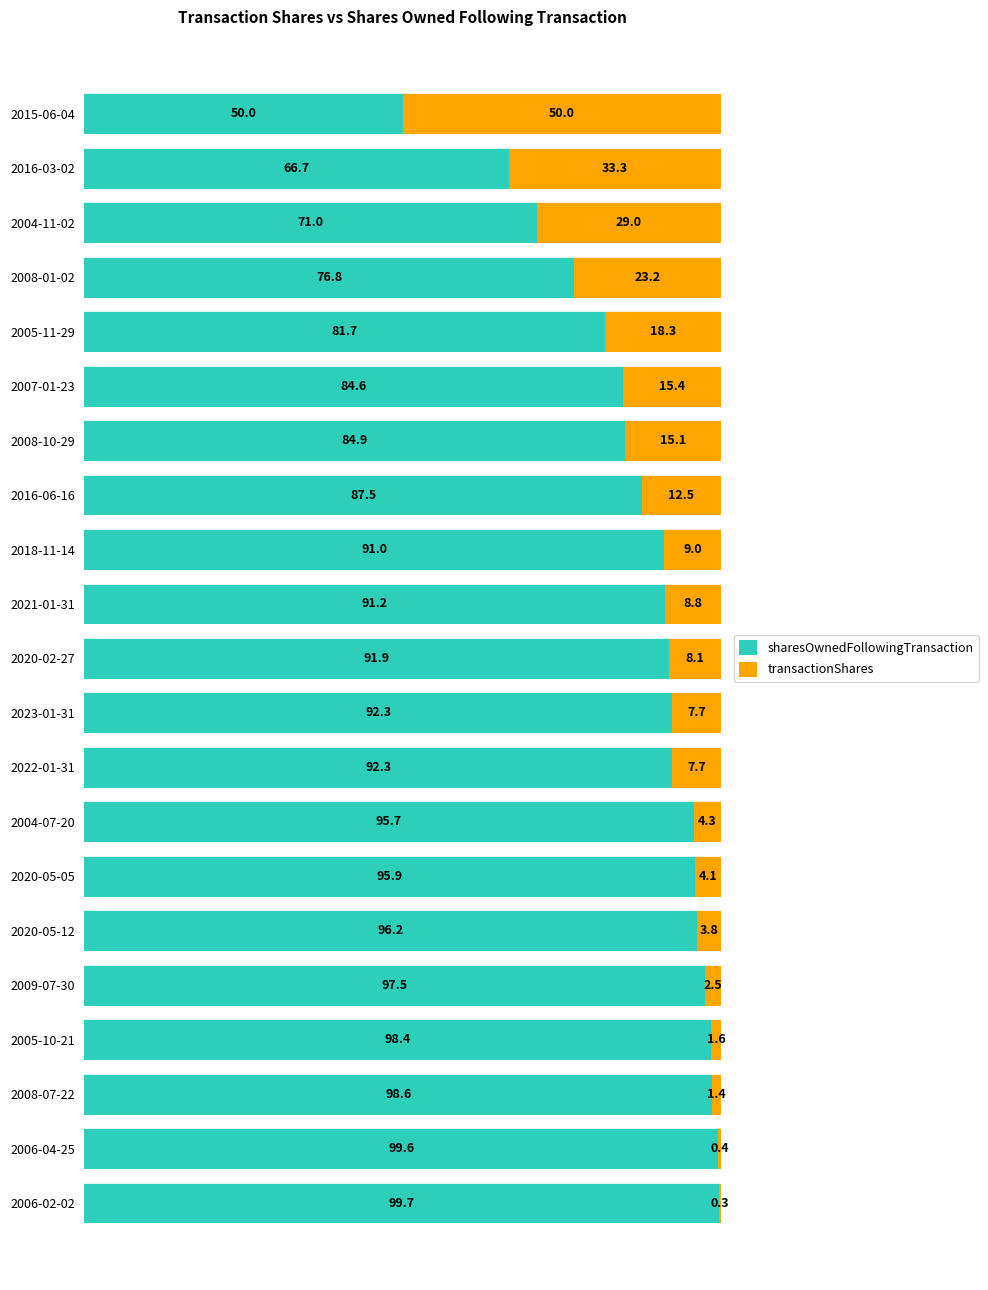

What is the total value across all series at 2016-03-02?

100.0